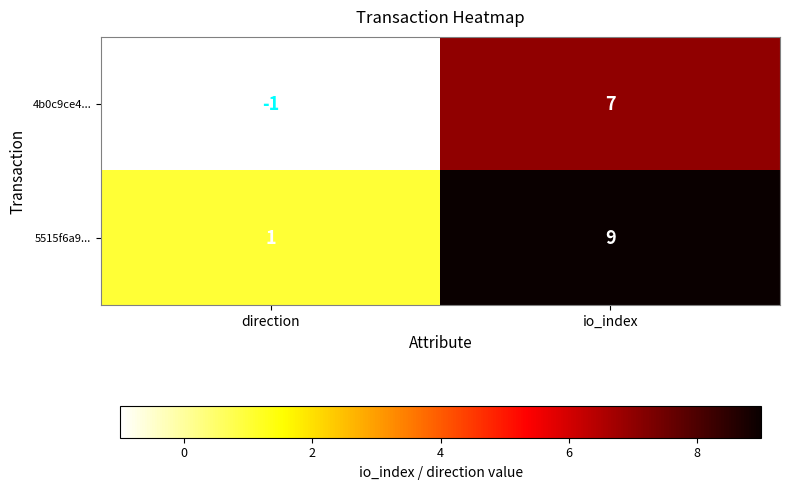

What is the sum of all 5515f6a9... values?

10